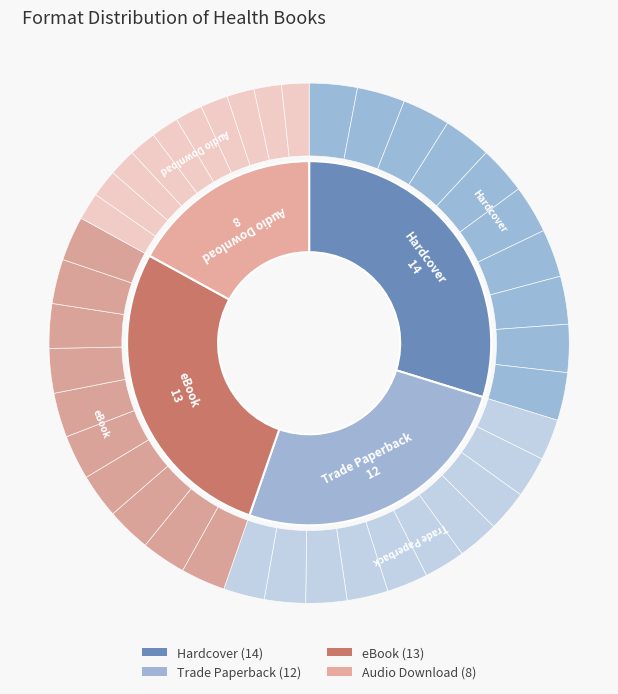

Which category has the biggest portion of the pie?

Hardcover